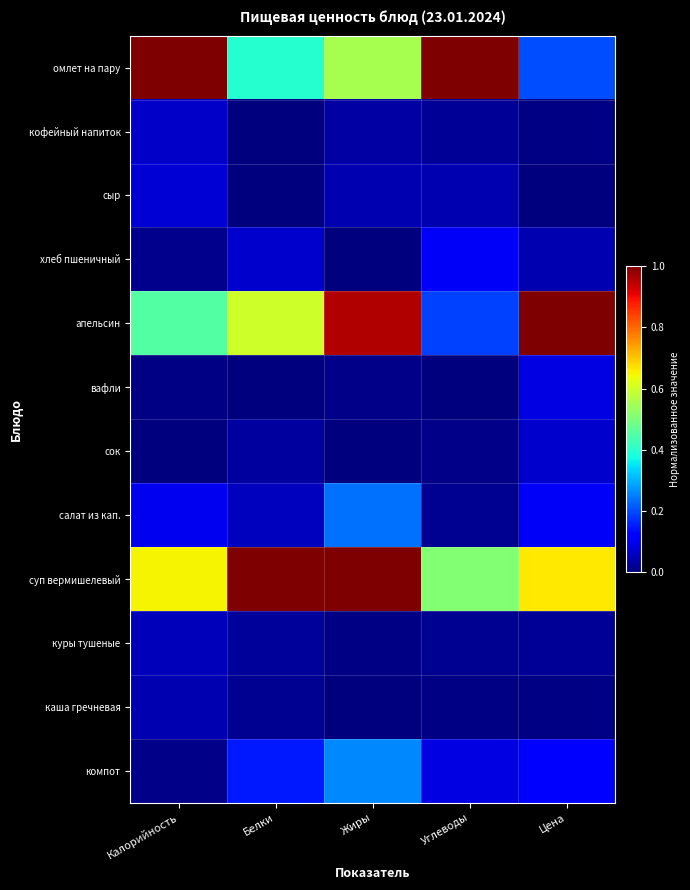

What is the total value across all series at Цена?

2.3